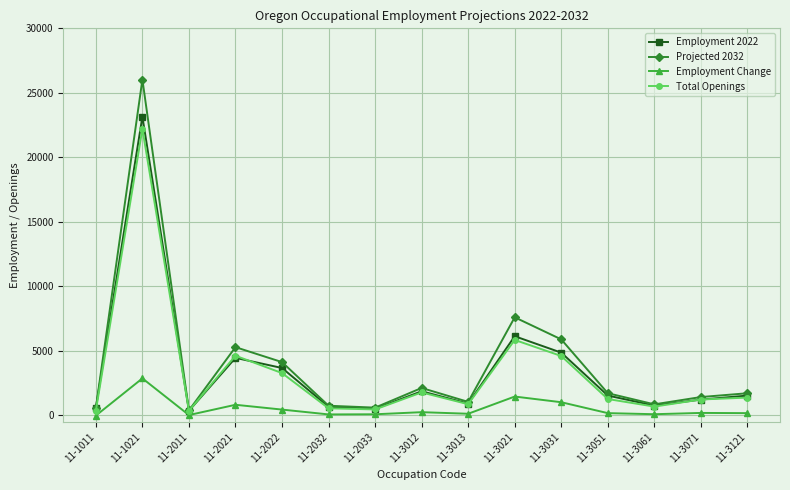

Where does the Employment 2022 series first go above 1542?

11-1021